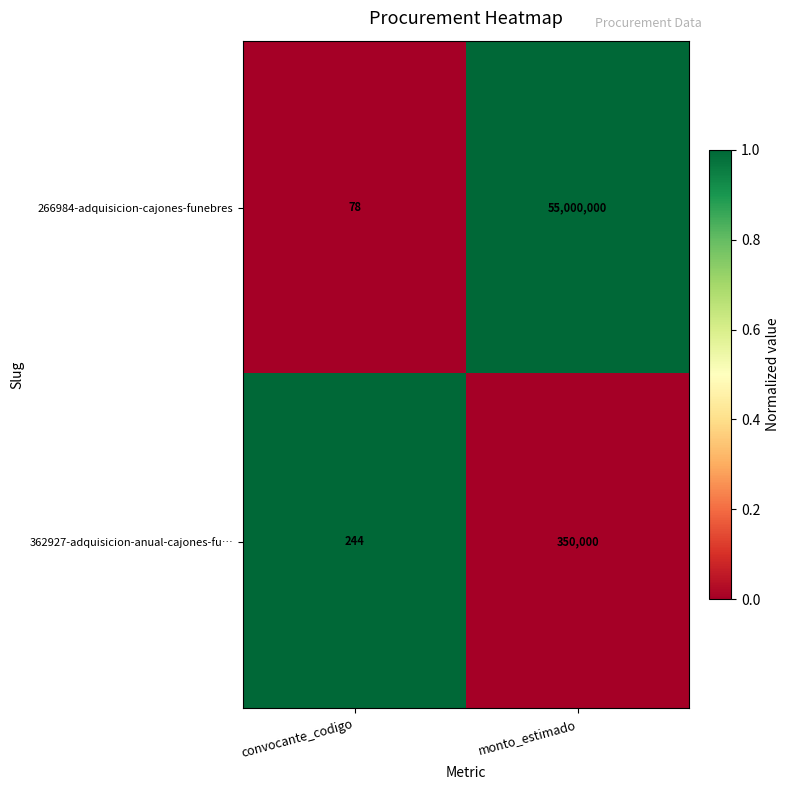

What is the total value across all series at convocante_codigo?

322